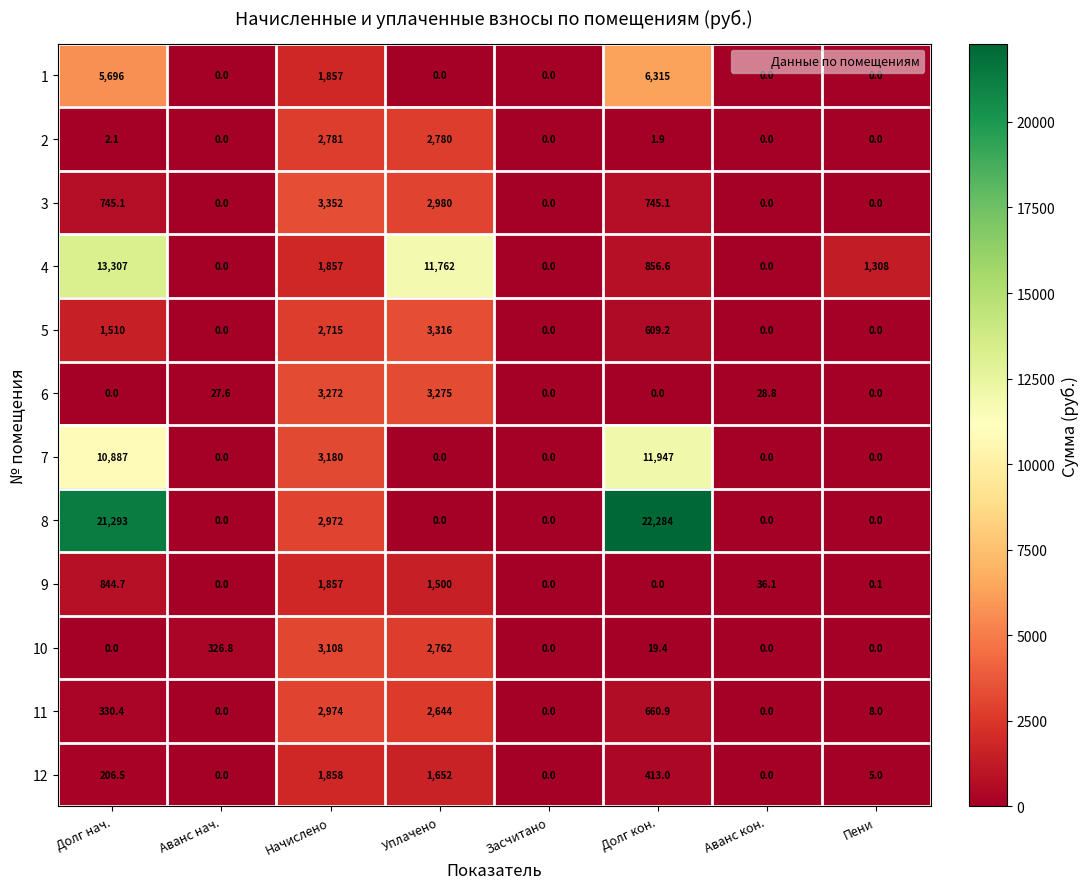

How many categories are shown in the chart?

8